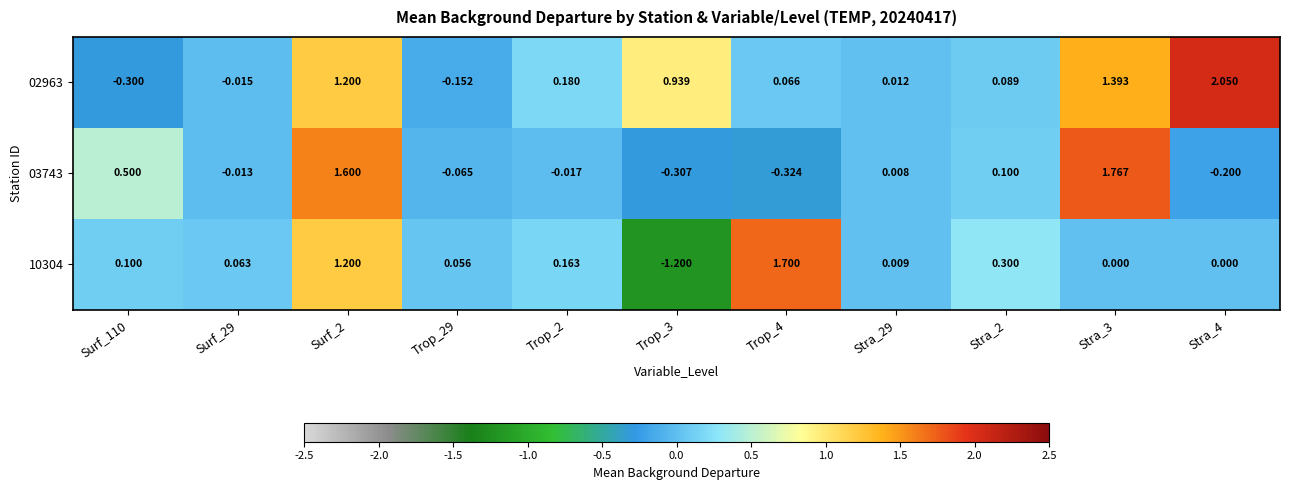

At how many categories does at least one series exceed 0?

11